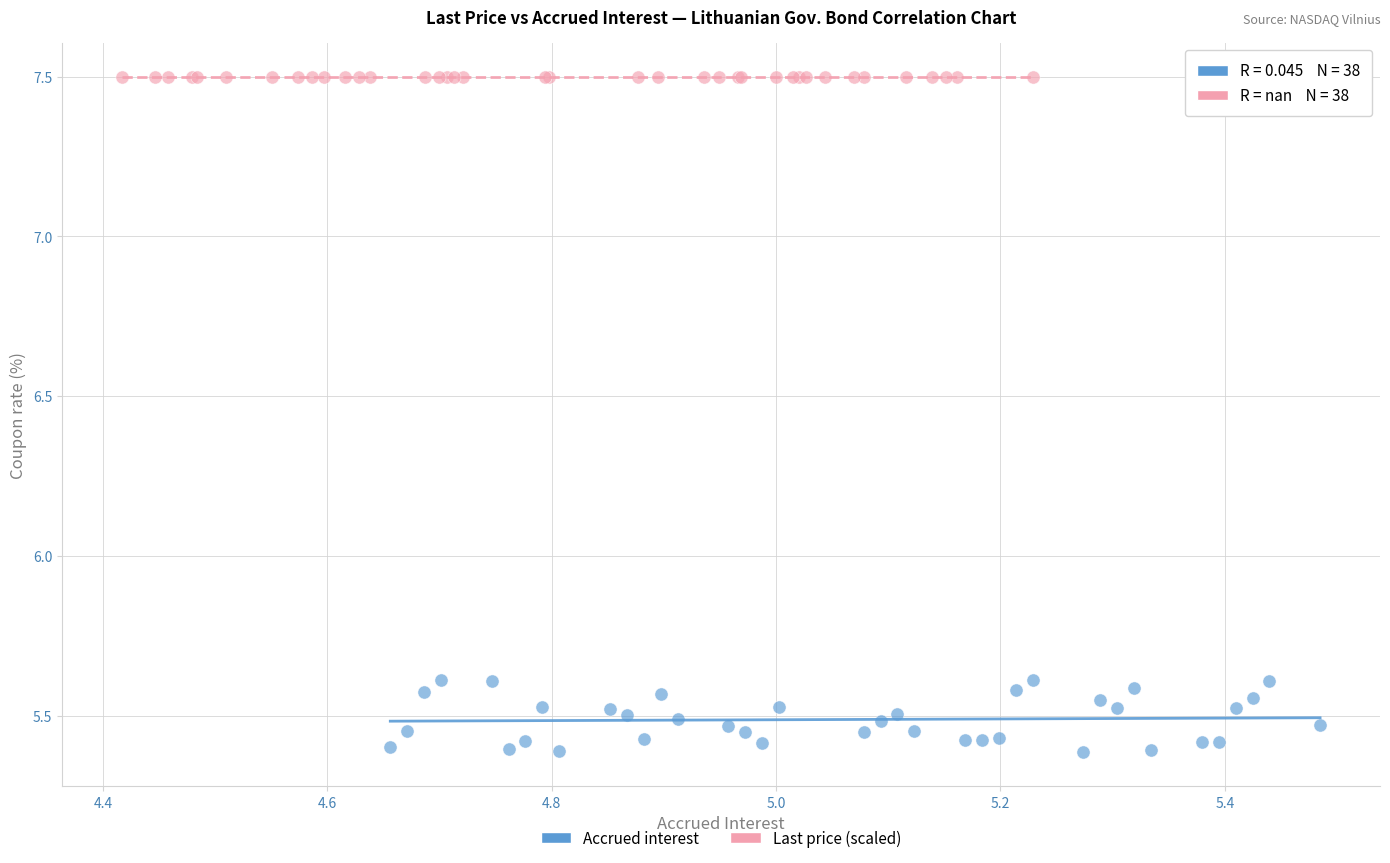

Which series reaches the minimum Y coordinate?

Accrued interest